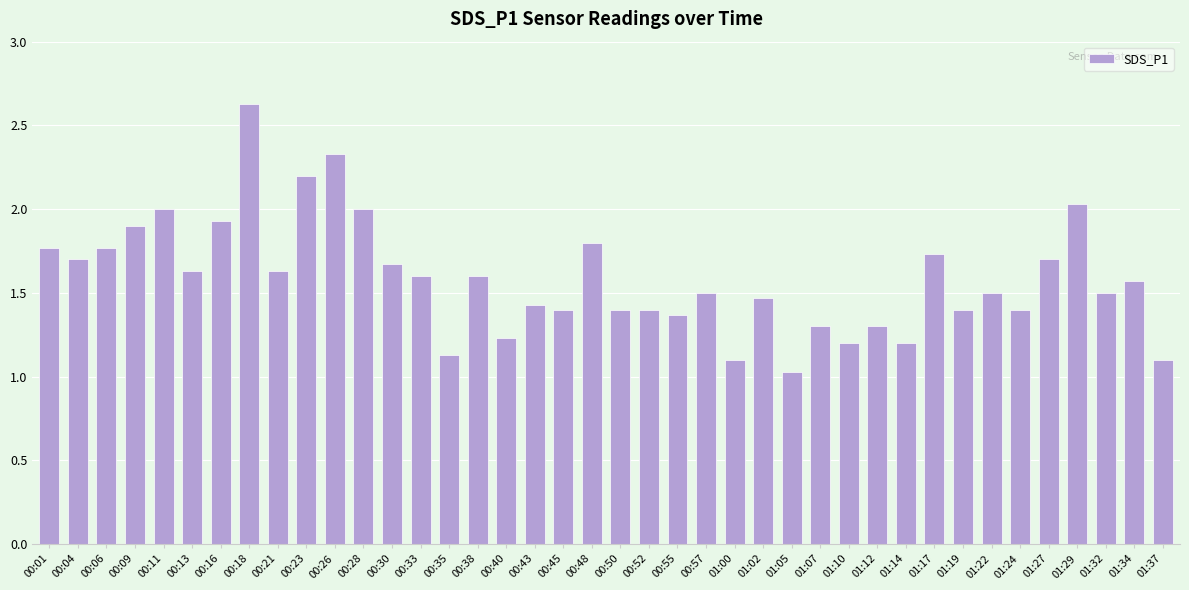

What is the sum of the values at 00:01 and 00:45?

3.2